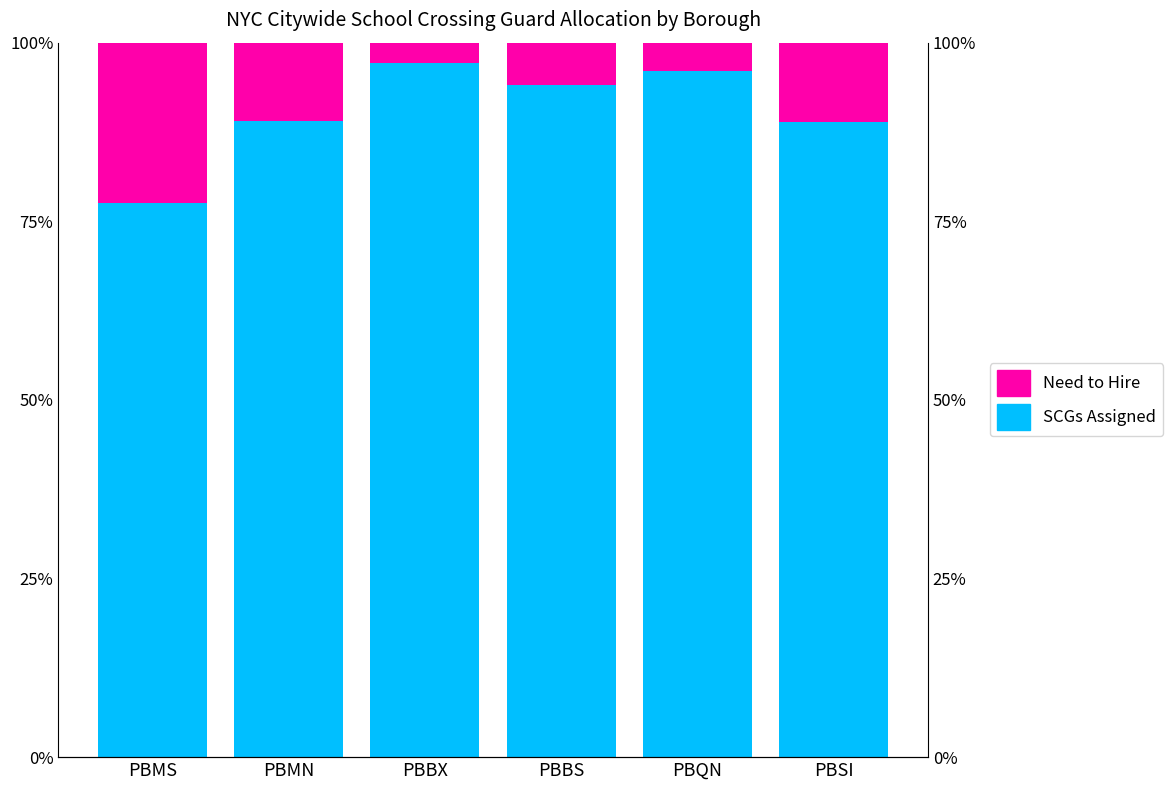

Rank the series by their maximum value, from highest to lowest.

SCGs Assigned, Need to Hire